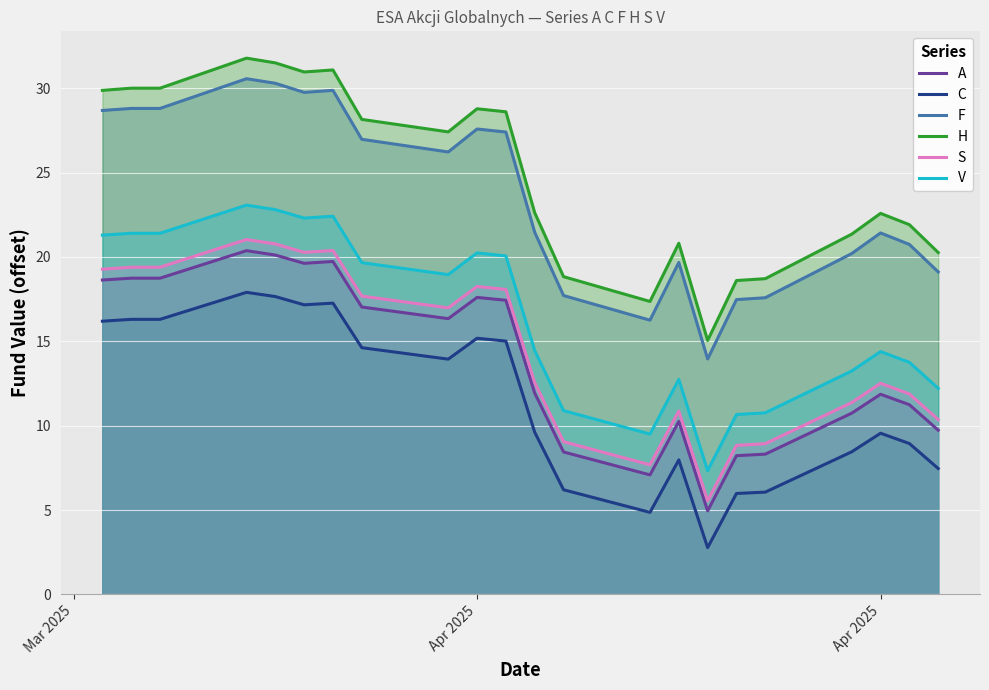

What is the difference between the maximum and minimum values in the S series?

15.5